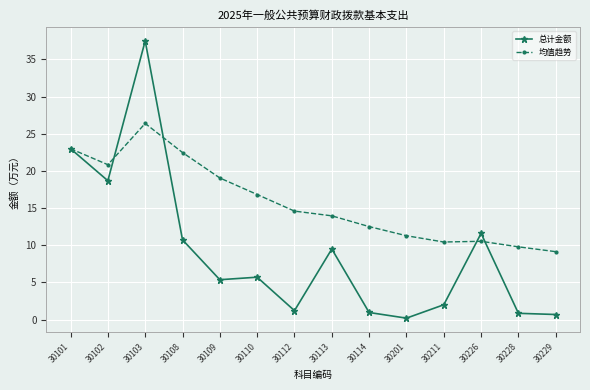

What is the difference between the 均值趋势 values at 30228 and 30114?

2.7